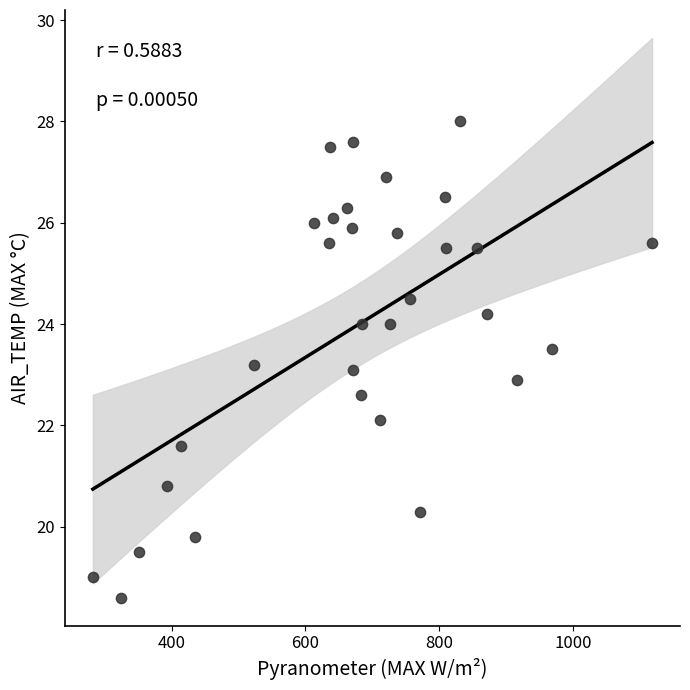

What is the range of X values (max minus min)?

836.2